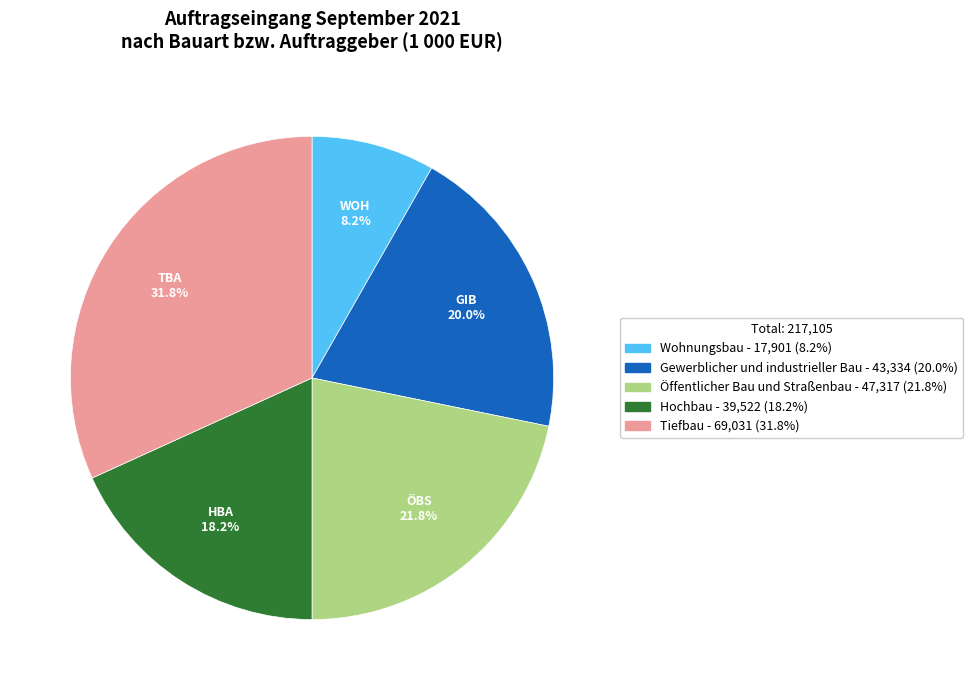

Between Öffentlicher Bau und Straßenbau and Wohnungsbau, which is larger?

Öffentlicher Bau und Straßenbau